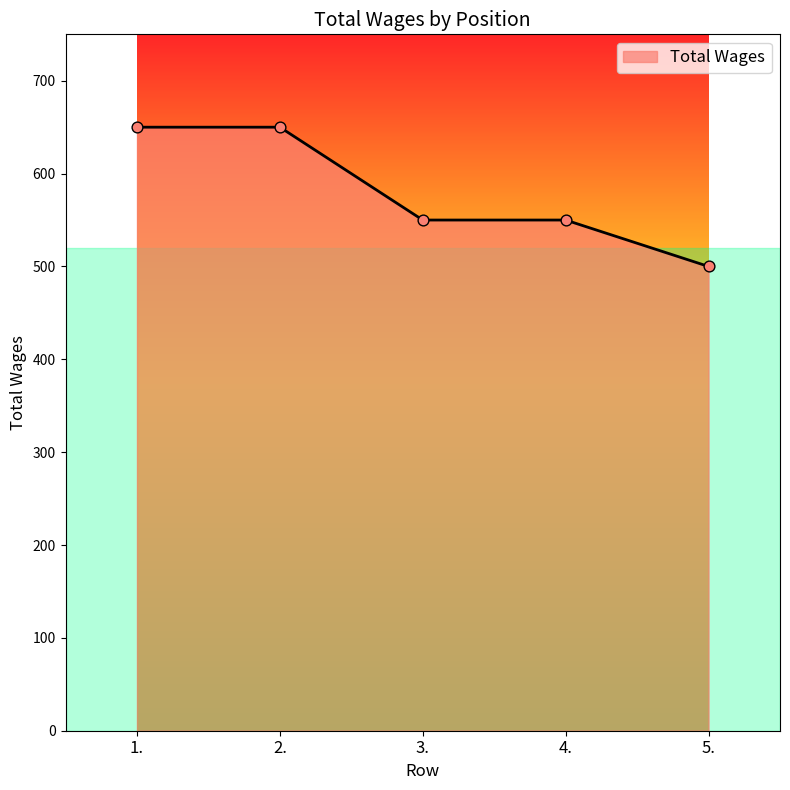

What is the ratio of the value at 4. to the value at 3.?

1.0